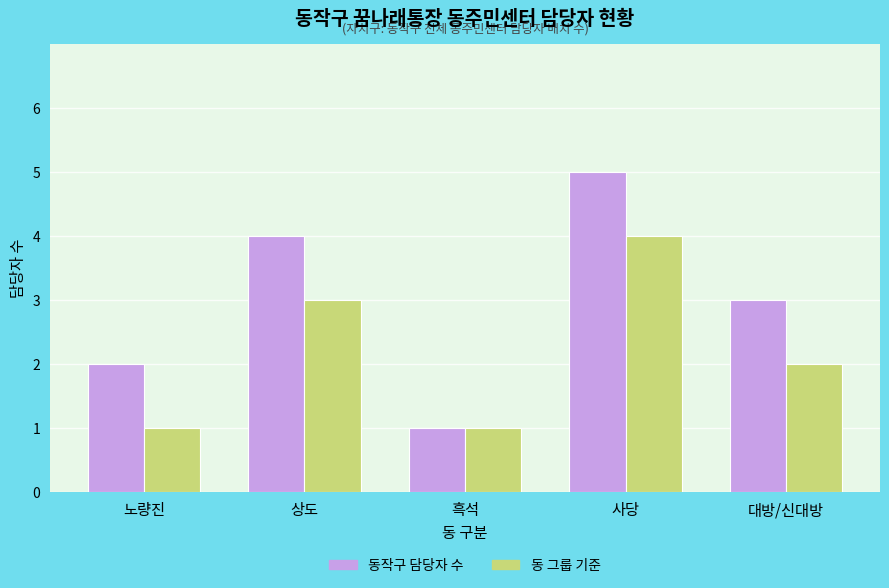

What is the average value of the 동작구 담당자 수 series?

3